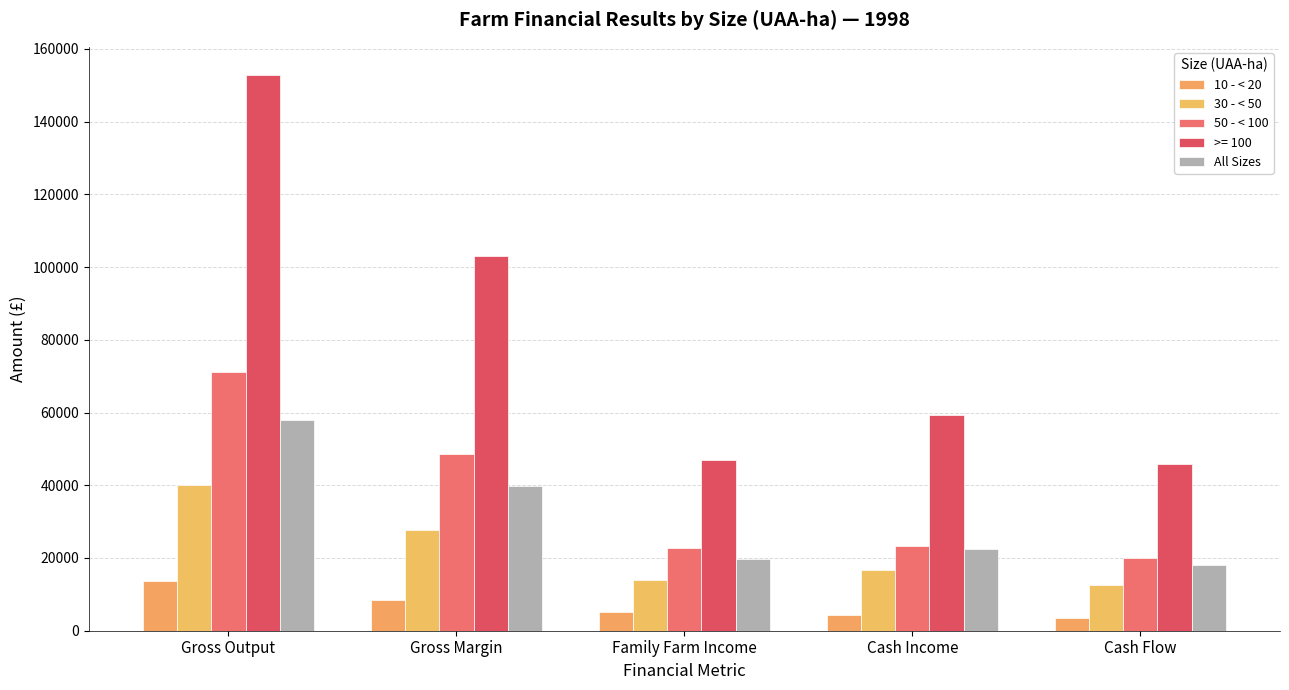

What is the sum of all 30 - < 50 values?

110985